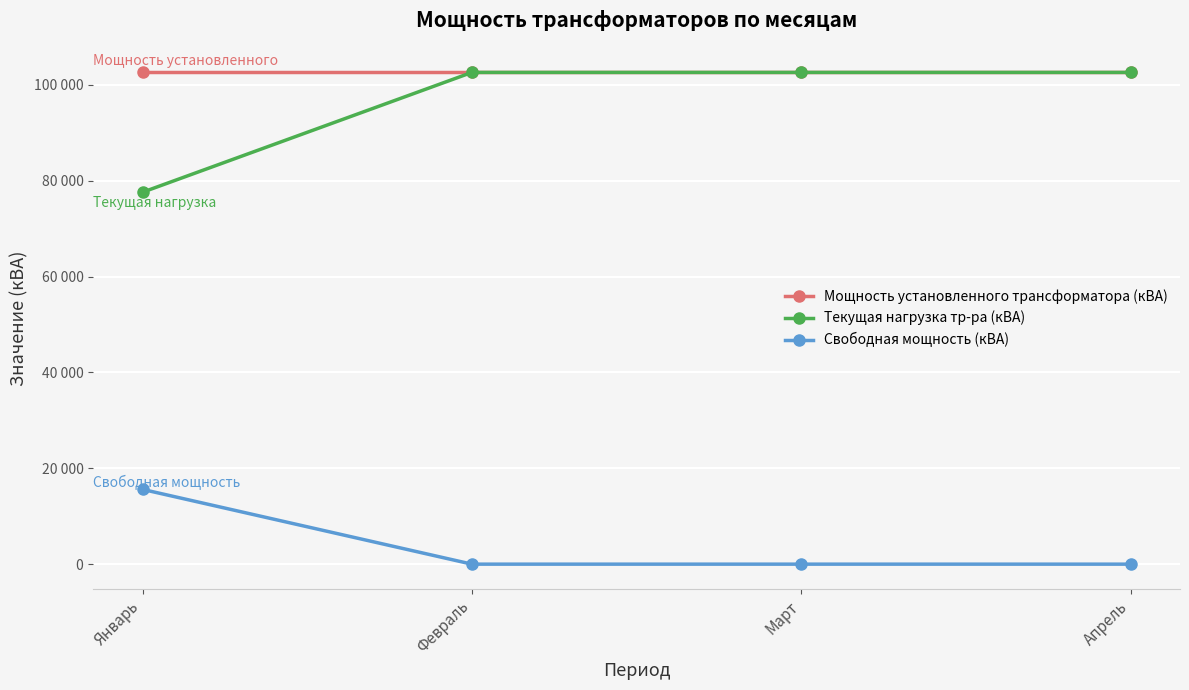

Does the chart have visible grid lines?

Yes